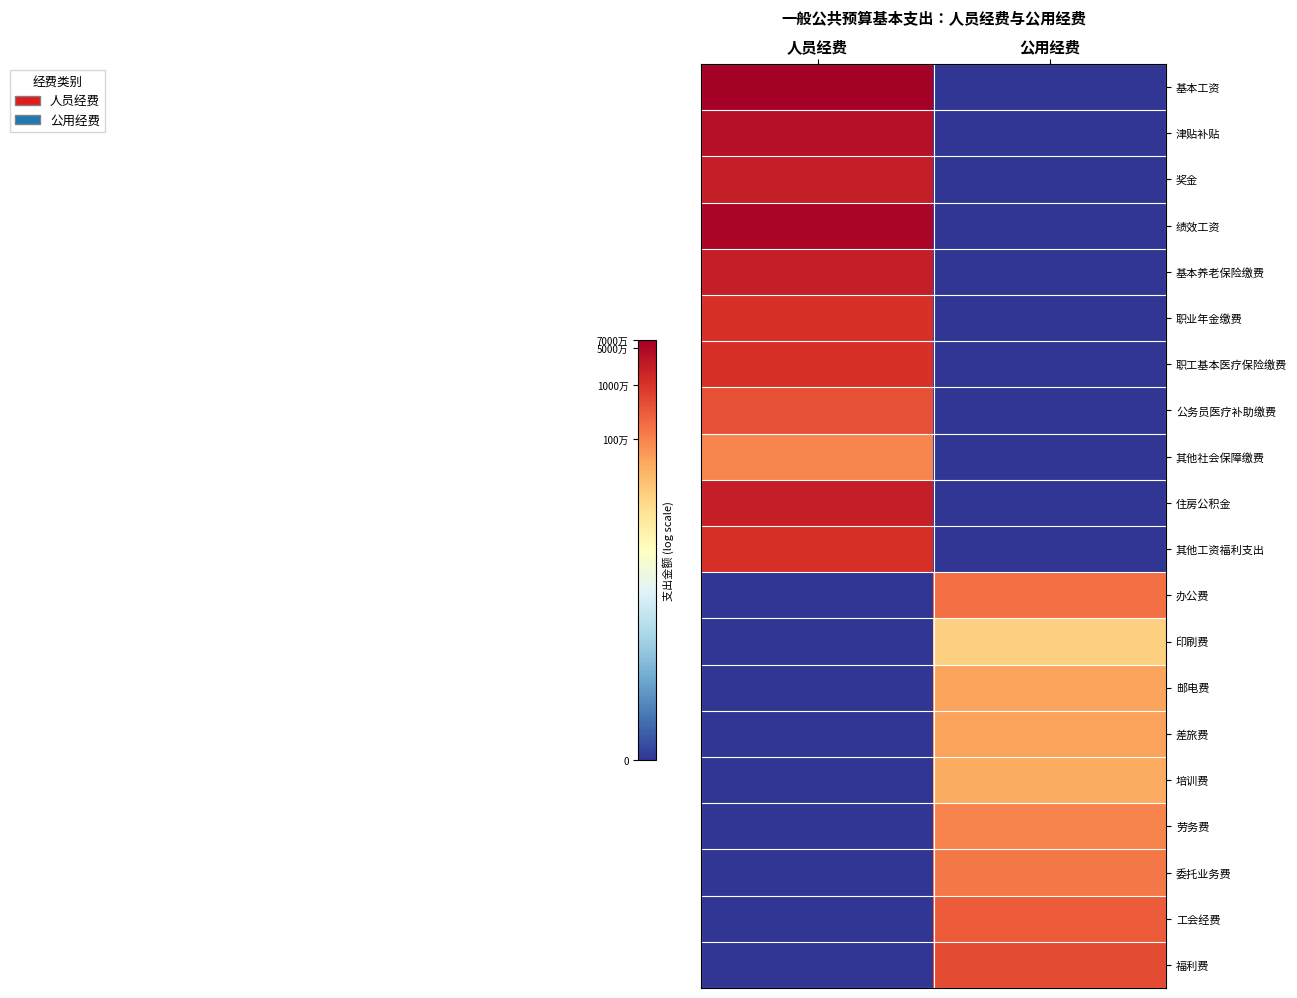

Reading left to right, transcribe all the data shown in this chart.

基本工资: 人员经费=18.1	公用经费=0.0
津贴补贴: 人员经费=17.4	公用经费=0.0
奖金: 人员经费=16.9	公用经费=0.0
绩效工资: 人员经费=17.8	公用经费=0.0
基本养老保险缴费: 人员经费=16.9	公用经费=0.0
职业年金缴费: 人员经费=16.2	公用经费=0.0
职工基本医疗保险缴费: 人员经费=16.2	公用经费=0.0
公务员医疗补助缴费: 人员经费=15.3	公用经费=0.0
其他社会保障缴费: 人员经费=13.7	公用经费=0.0
住房公积金: 人员经费=16.9	公用经费=0.0
其他工资福利支出: 人员经费=16.2	公用经费=0.0
办公费: 人员经费=0.0	公用经费=14.3
印刷费: 人员经费=0.0	公用经费=11.4
邮电费: 人员经费=0.0	公用经费=12.9
差旅费: 人员经费=0.0	公用经费=13.0
培训费: 人员经费=0.0	公用经费=12.7
劳务费: 人员经费=0.0	公用经费=13.8
委托业务费: 人员经费=0.0	公用经费=14.1
工会经费: 人员经费=0.0	公用经费=14.9
福利费: 人员经费=0.0	公用经费=15.4